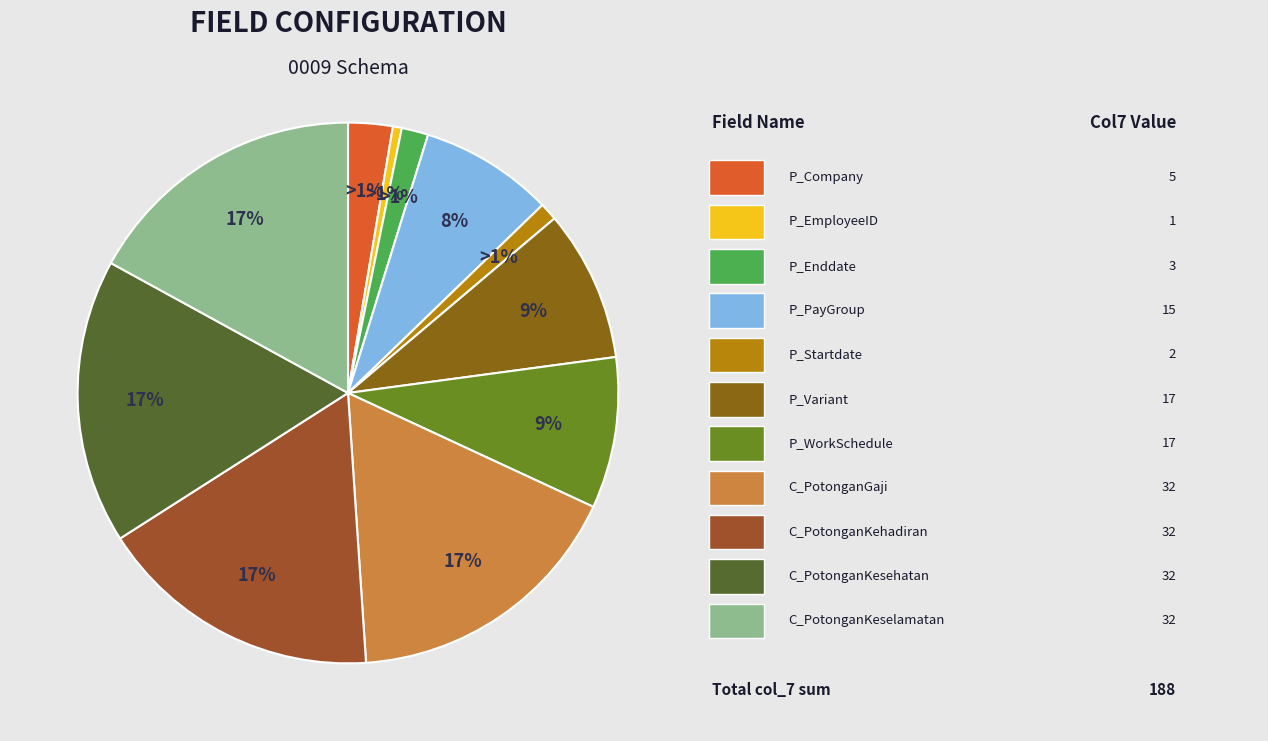

What is the change in value from P_Startdate to C_PotonganGaji?

+30